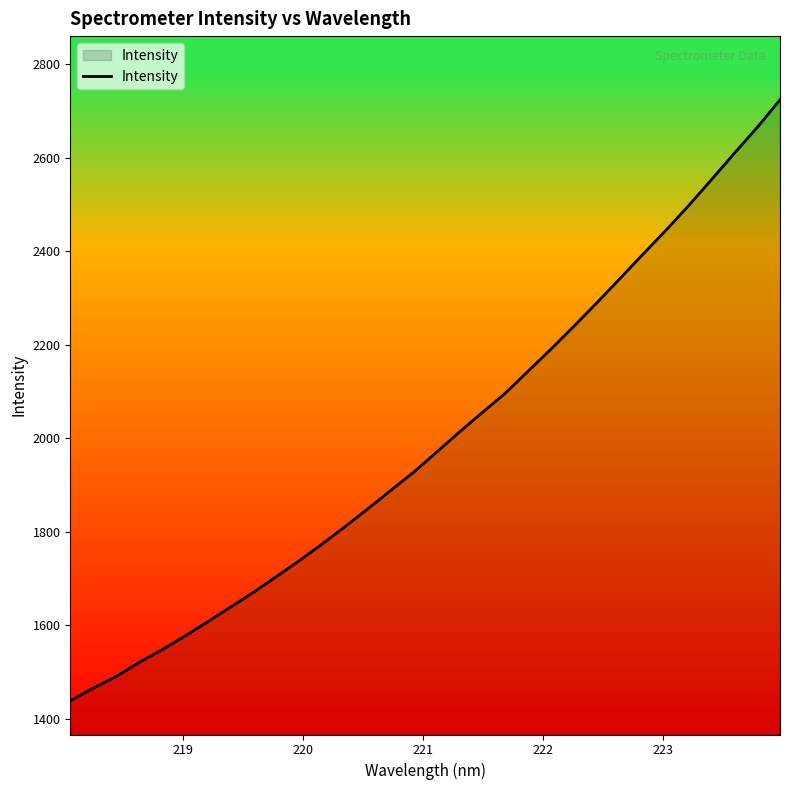

What is the maximum value shown in the chart?

2723.7